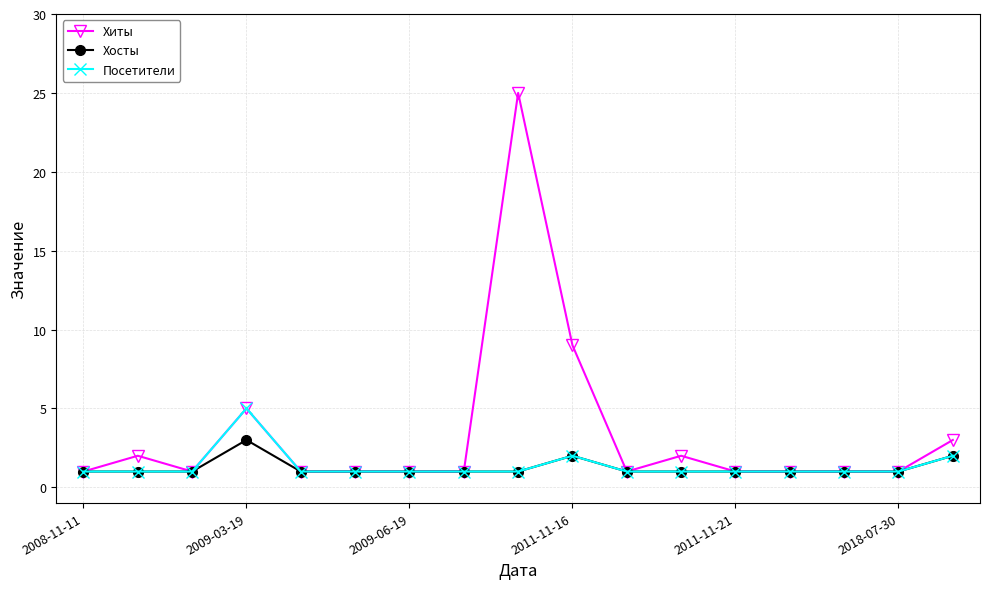

Rank the series by their maximum value, from lowest to highest.

Хосты, Посетители, Хиты